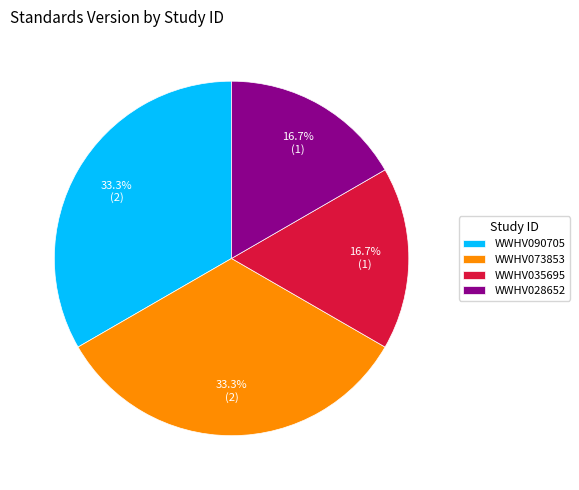

To the nearest percent, what is the combined percentage of WWHV035695 and WWHV073853?

50%